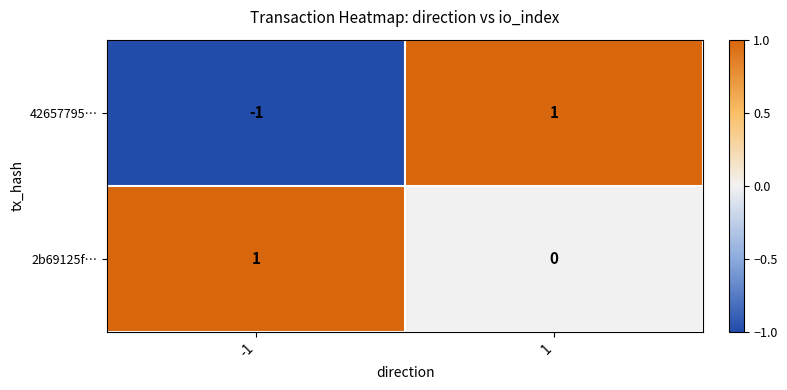

True or false: 2b69125f… has a value of 1 at 1.

False